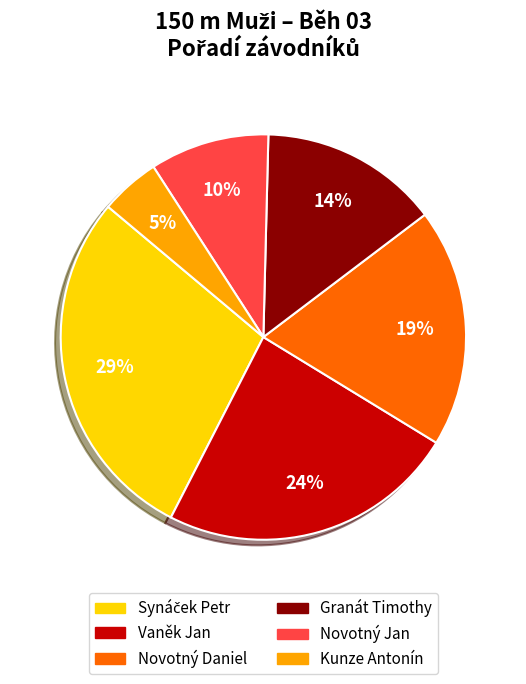

Is there a majority slice in this chart?

No